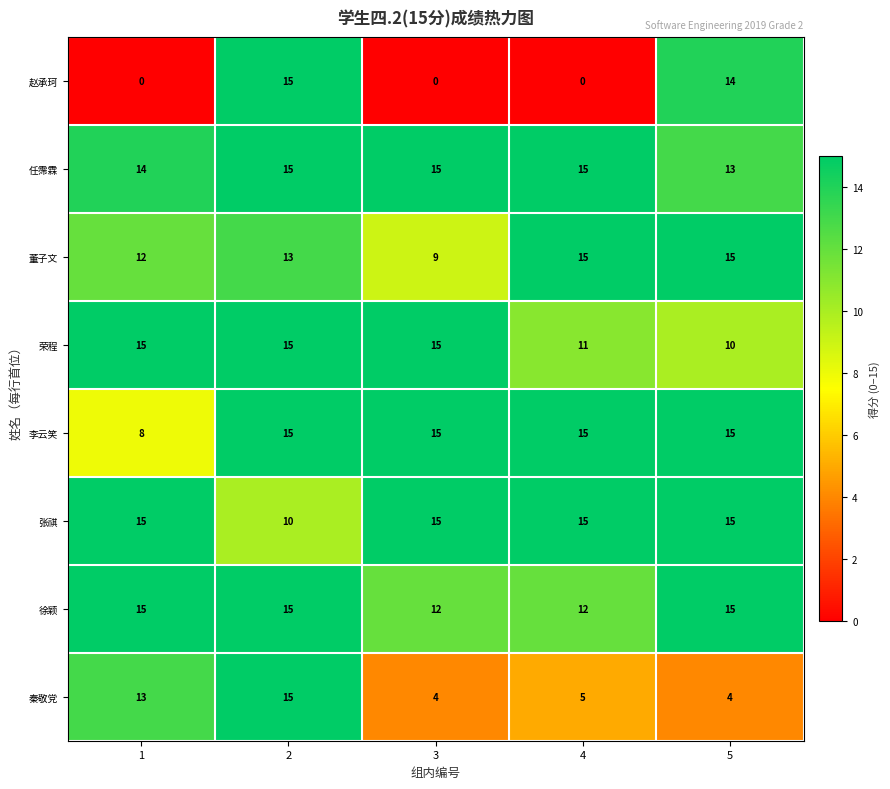

The 张祺 series shows 4 at 2. True or false?

False